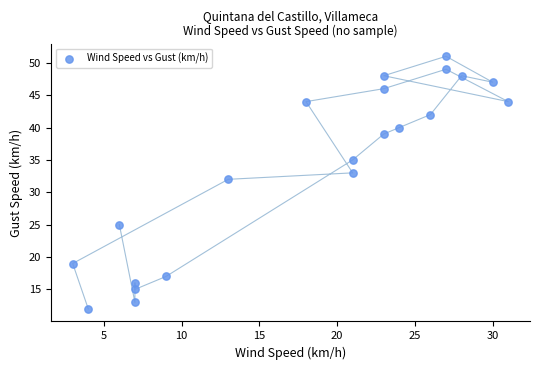

What is the range of Y values (max minus min)?

39